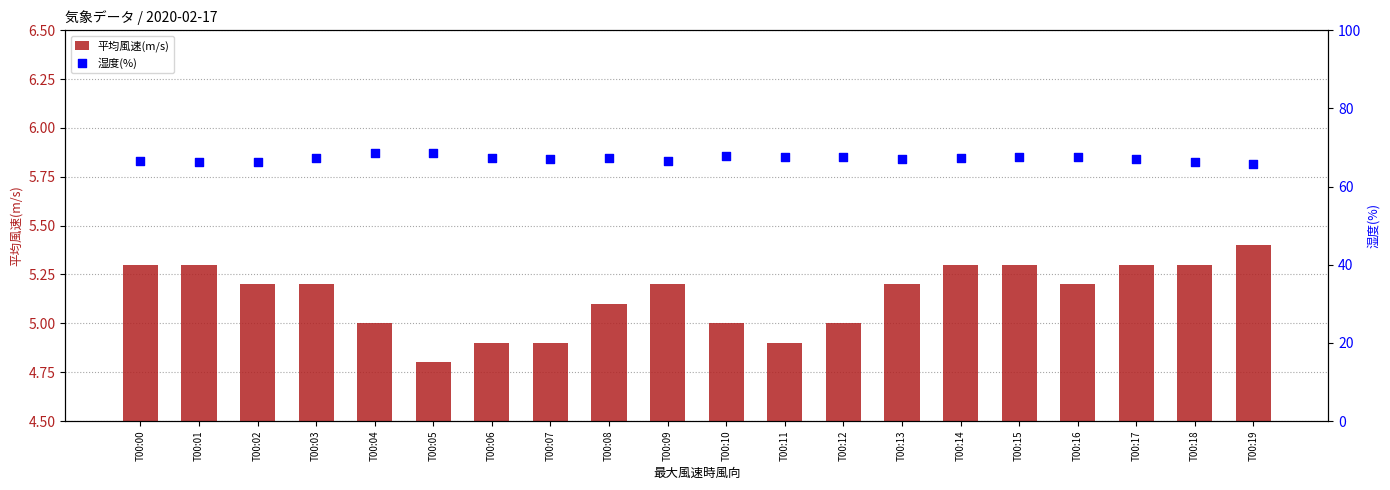

Is the value of 平均風速(m/s) at T00:10 greater than the value of 湿度(%) at T00:07?

No